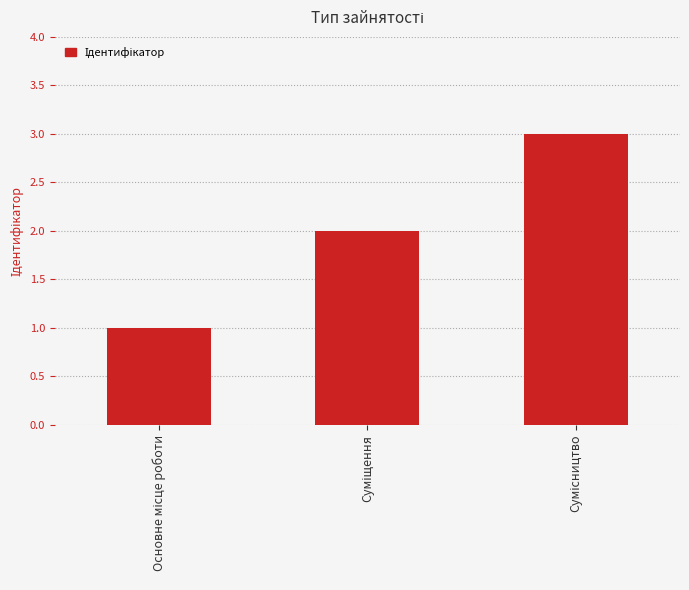

What is the maximum value shown in the chart?

3